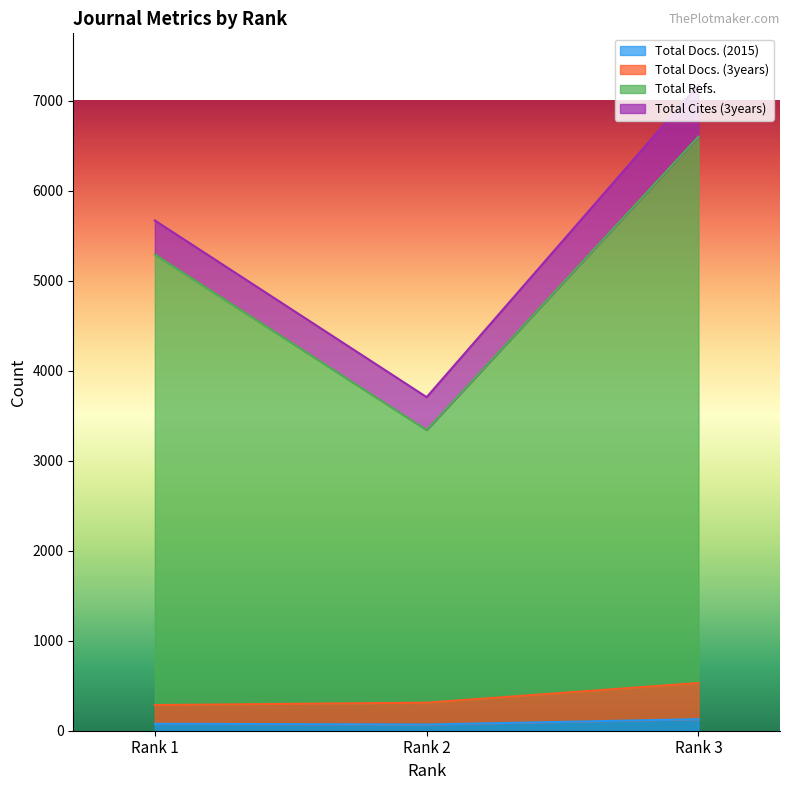

Which series has the largest range (max minus min)?

Total Refs.